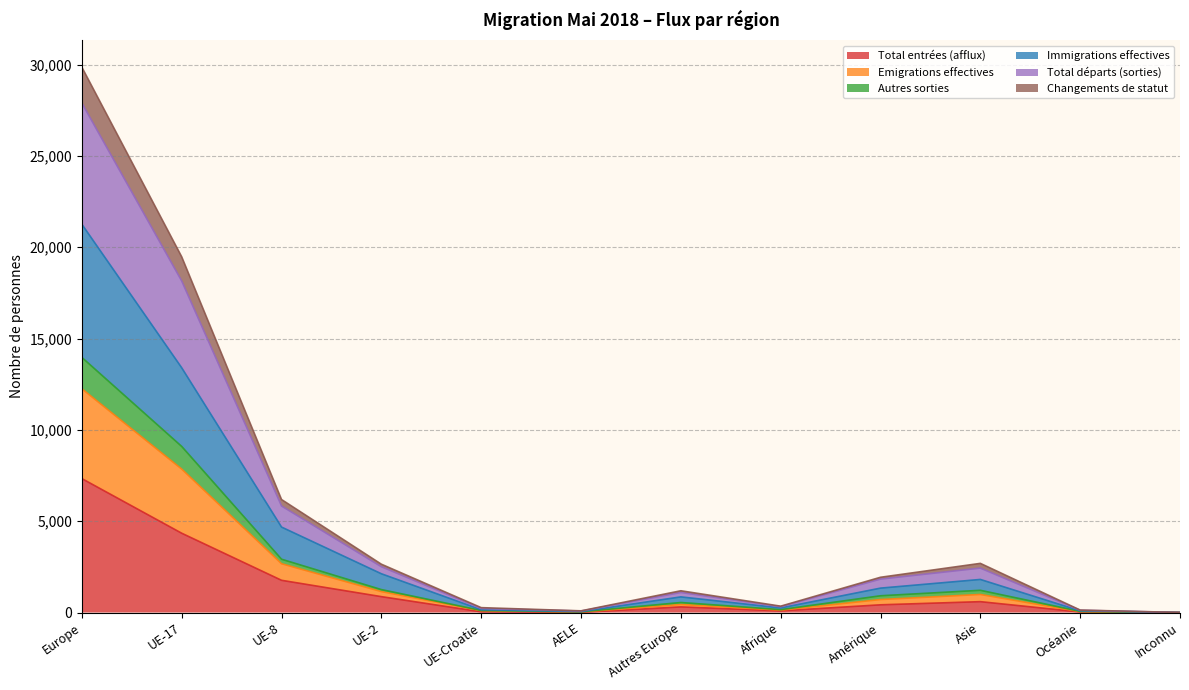

Does the chart display data point markers on the line(s)?

No